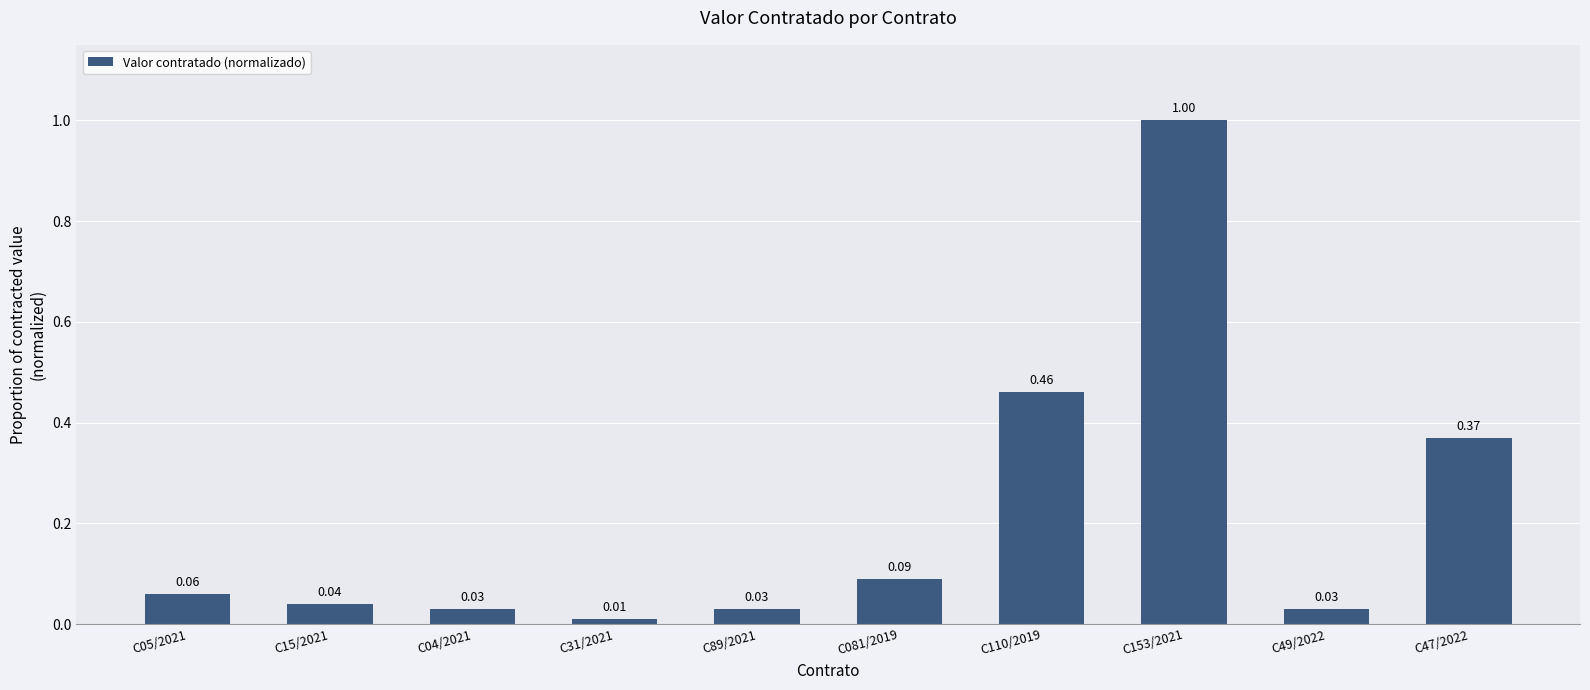

Between C89/2021 and C110/2019, which is larger?

C110/2019